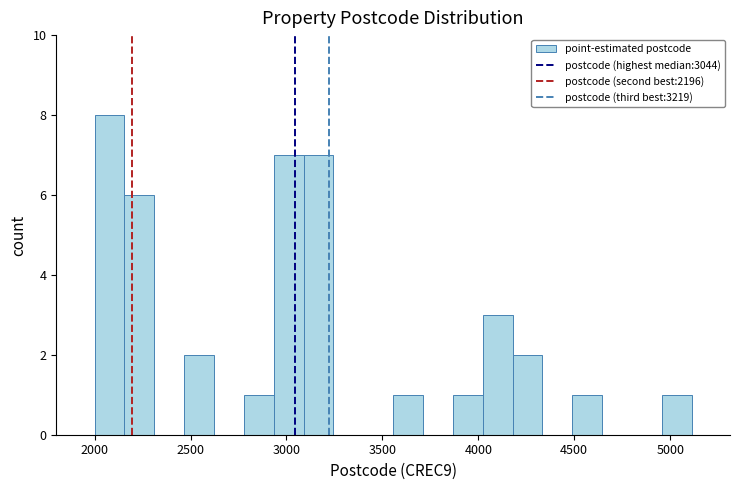

Around what value on the x-axis is the tallest bar? Give the approximate position of its centre, as read against the axis.

2100